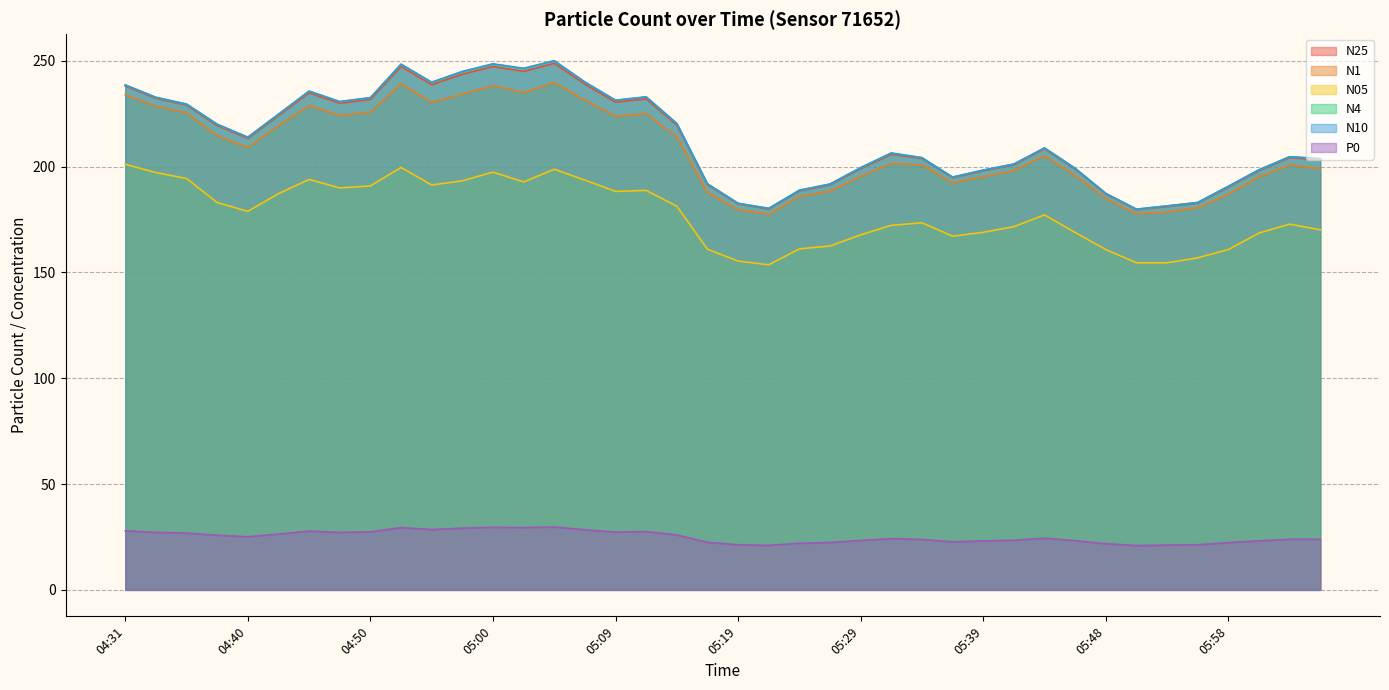

Does the chart have visible grid lines?

Yes